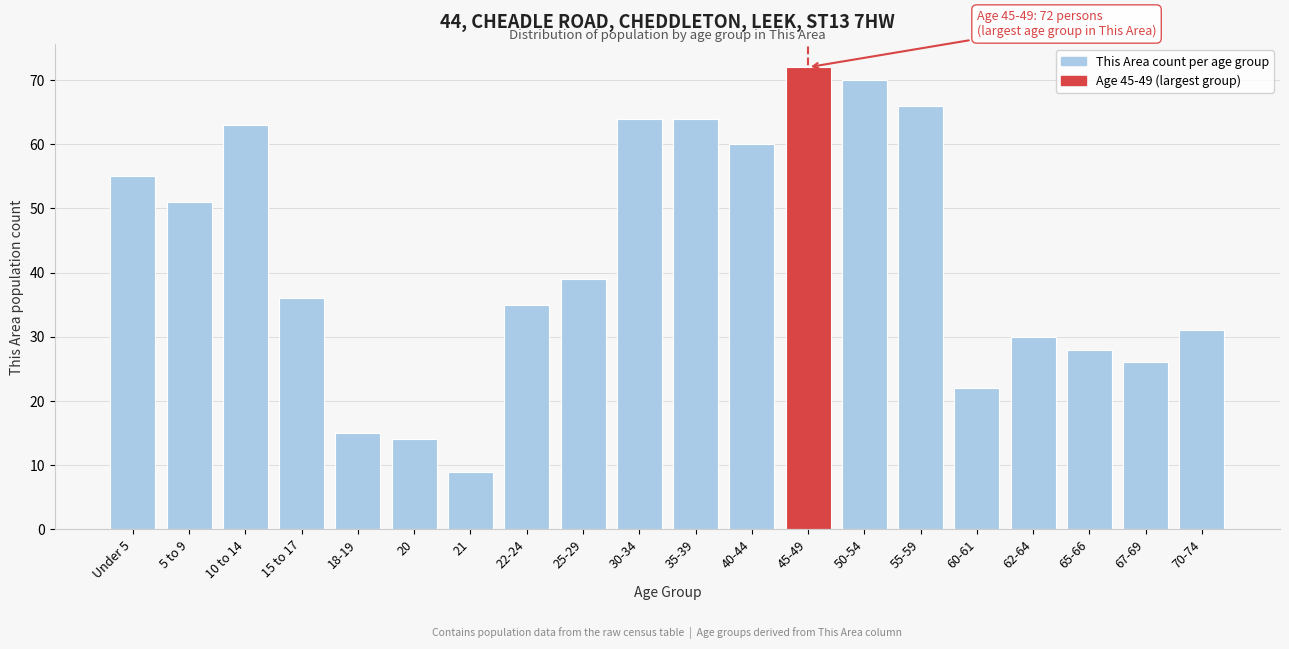

Reading left to right, transcribe all the data shown in this chart.

55	51	63	36	15	14	9	35	39	64	64	60	72	70	66	22	30	28	26	31